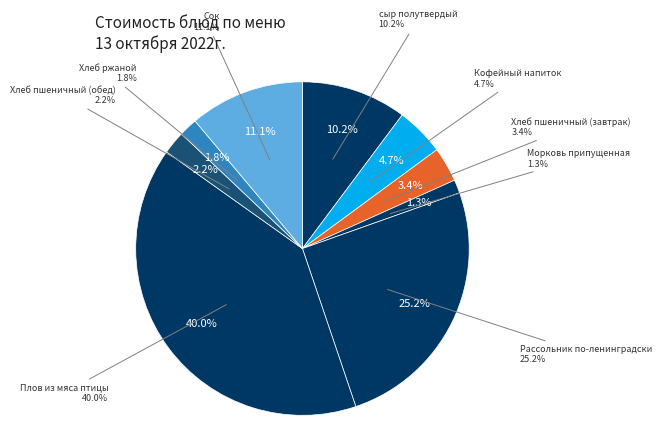

What is the ratio of the value at Хлеб ржаной to the value at Хлеб пшеничный (завтрак)?

0.5